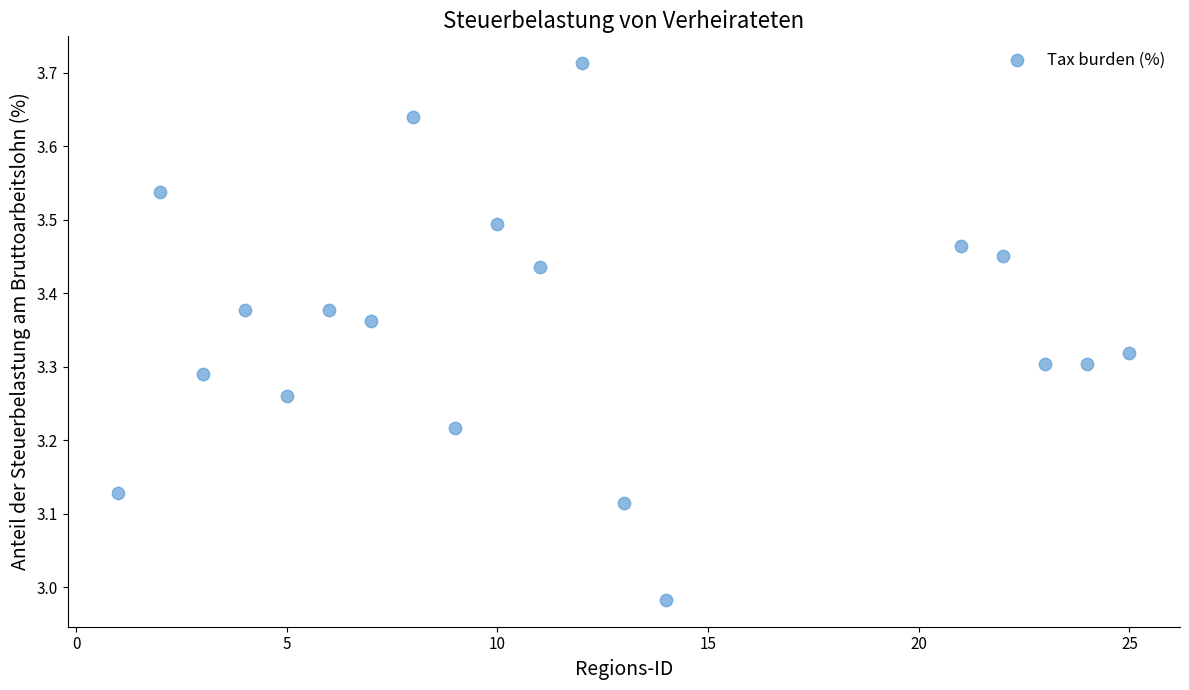

What is the range of X values (max minus min)?

24.0